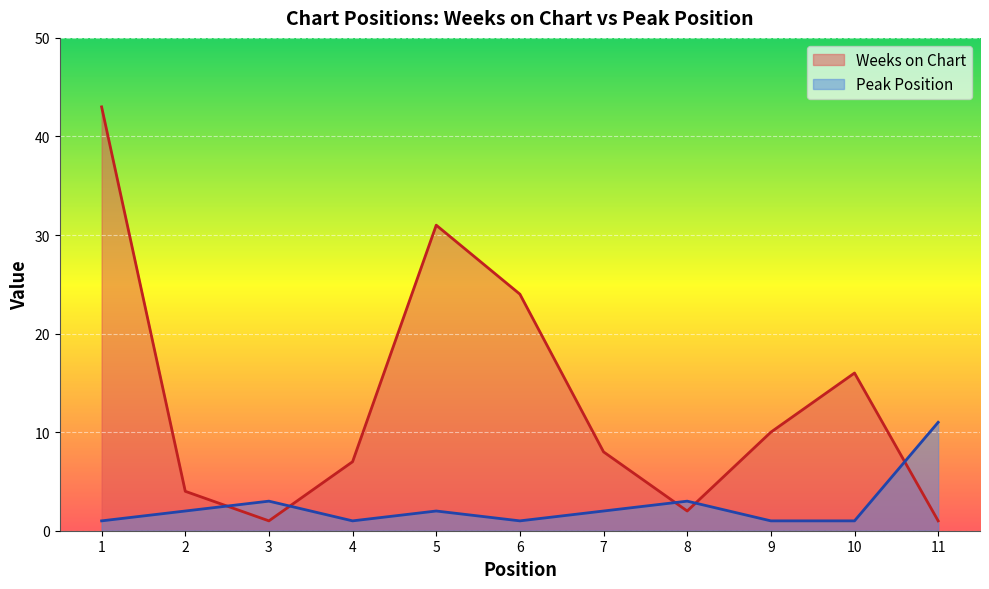

How many values in the Peak Position series are below 2?

5